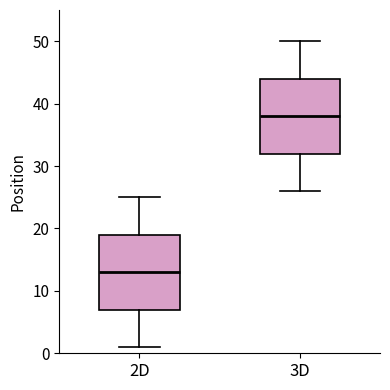

Reading left to right, read every box against the y-axis: the position of its median line, the range the box covers, and the ends of its whiskers. The values are not printed on the chart, so give them approximately, as read against the axis.

2D: median 13, box 7 to 19, whiskers 1 to 25
3D: median 38, box 32 to 44, whiskers 26 to 50